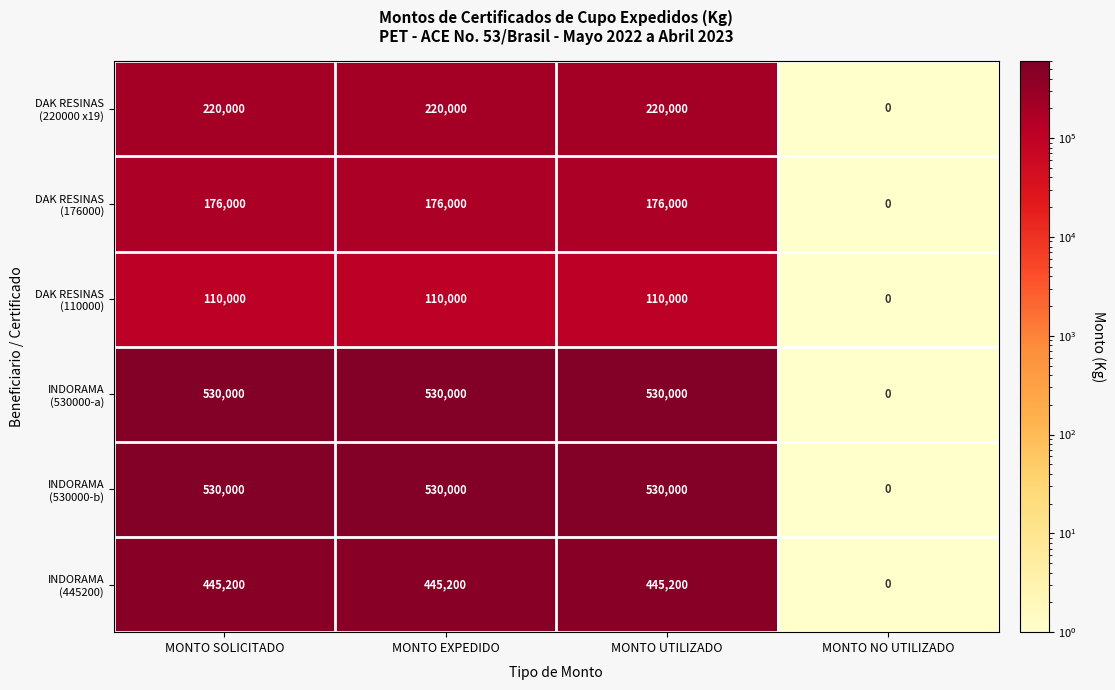

At how many categories does at least one series exceed 150141?

3